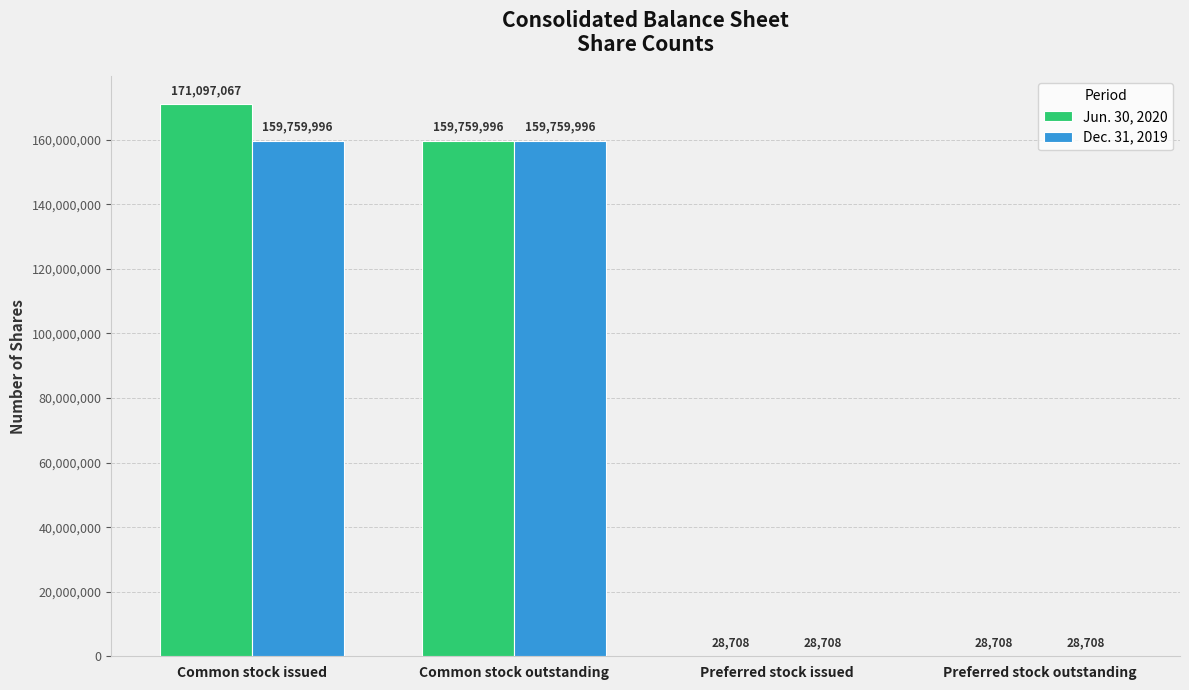

Read the Jun. 30, 2020 value at Common stock issued, to the nearest 100.

171097100